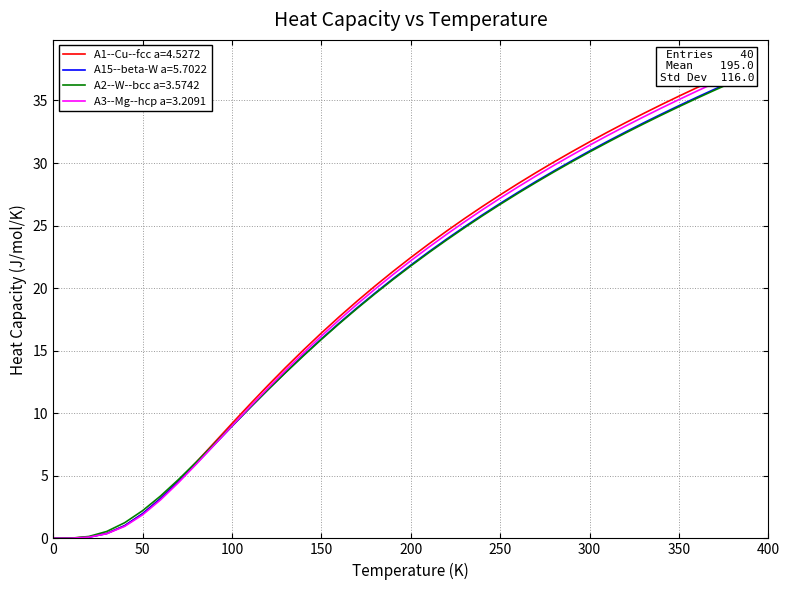

List the series in order of their peak value, lowest first.

A2--W--bcc a=3.5742, A15--beta-W a=5.7022, A3--Mg--hcp a=3.2091, A1--Cu--fcc a=4.5272